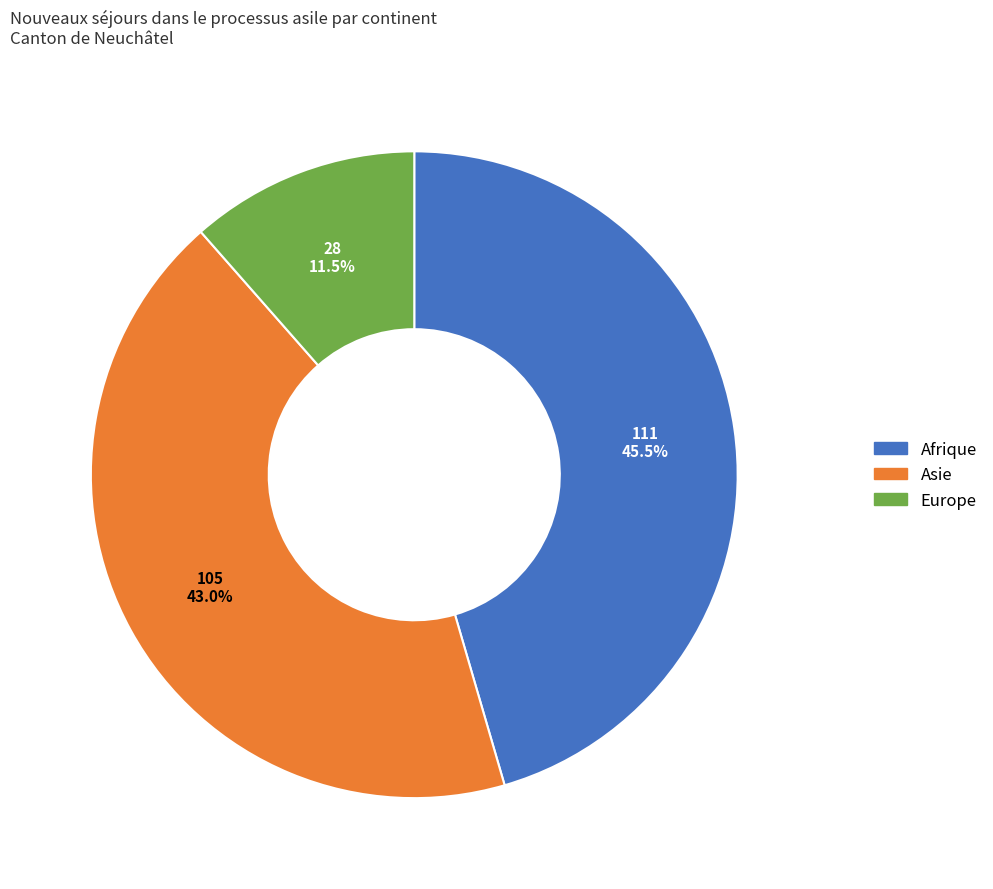

To the nearest percent, what is the difference between the largest and smallest slice percentages?

34%